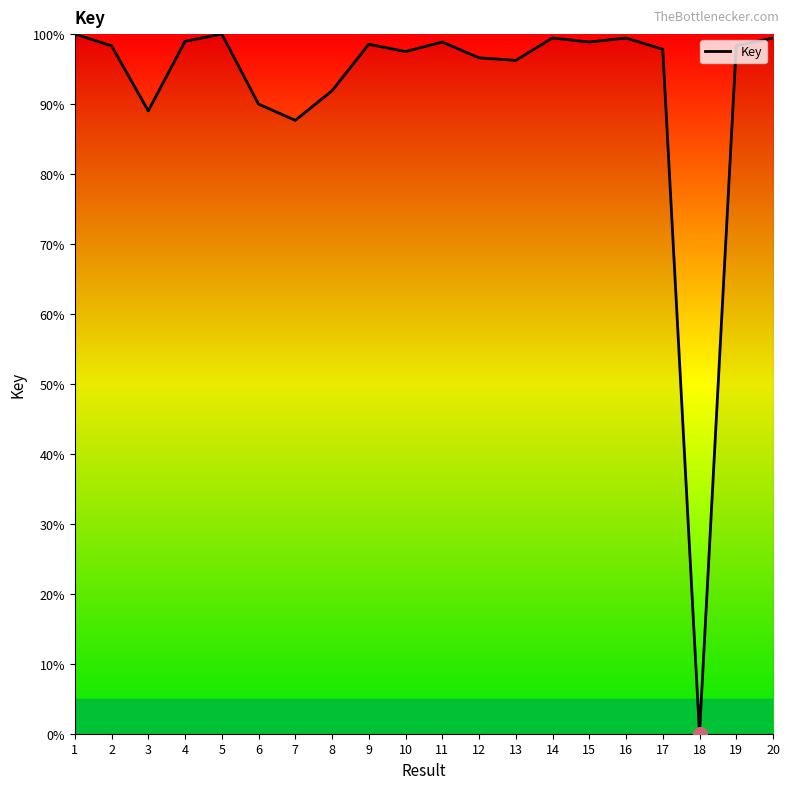

Where does the data first go above 98?

1